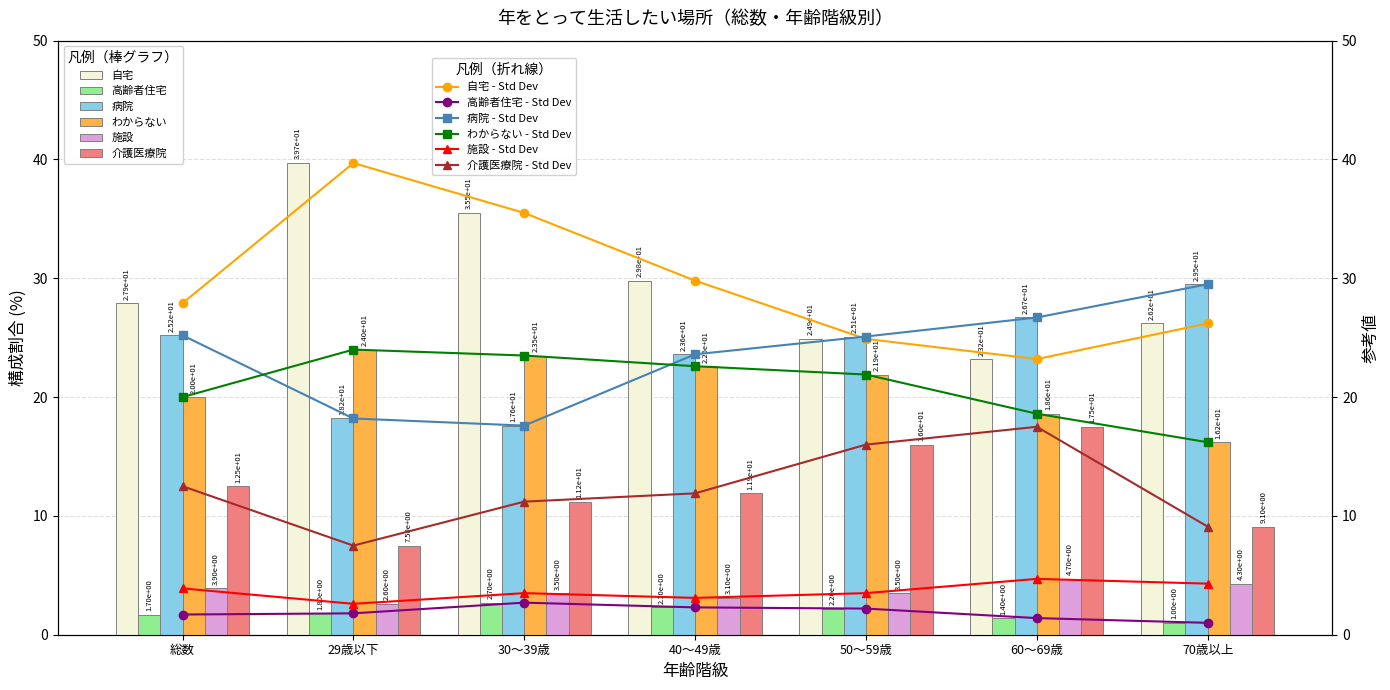

What is the difference between the maximum and second lowest values in the 施設 series?

1.6